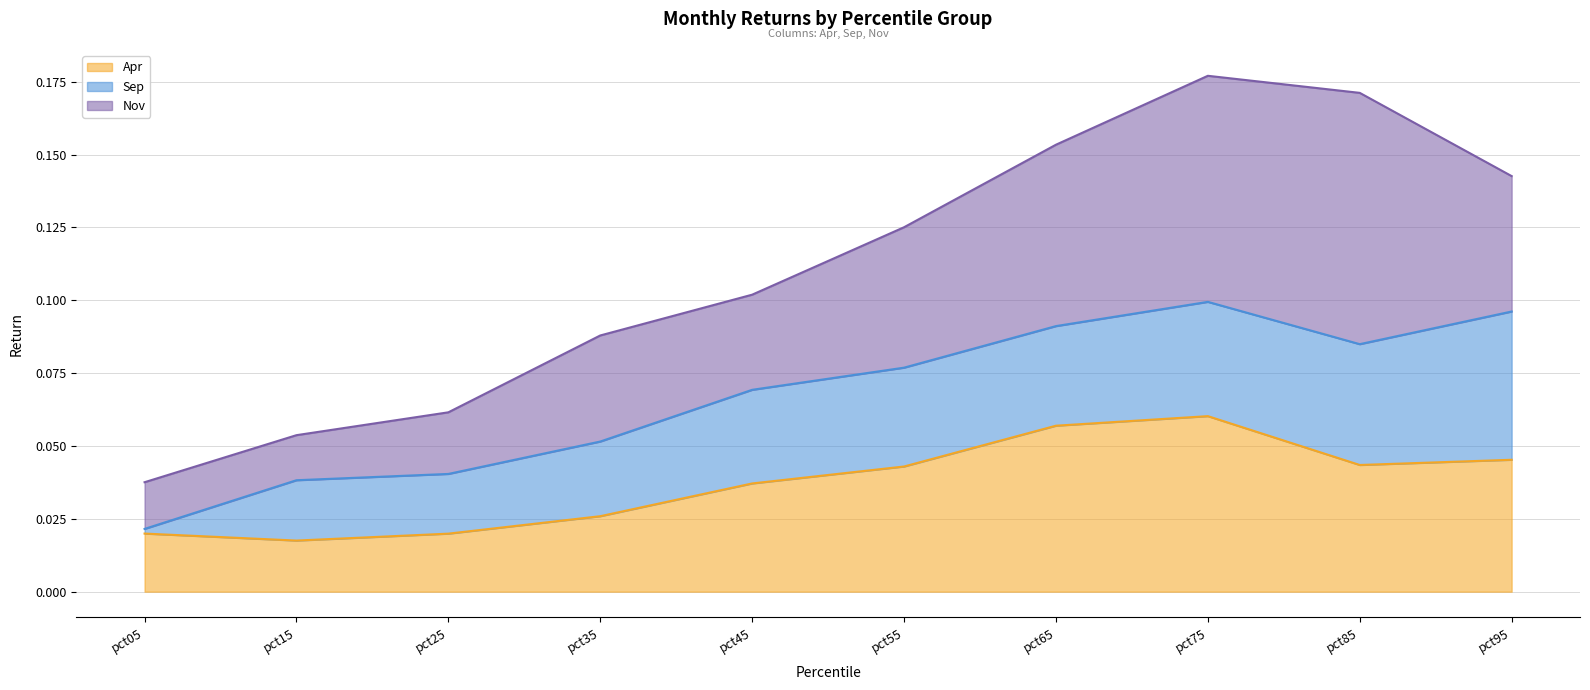

What are all the series names shown in the legend?

Apr, Sep, Nov